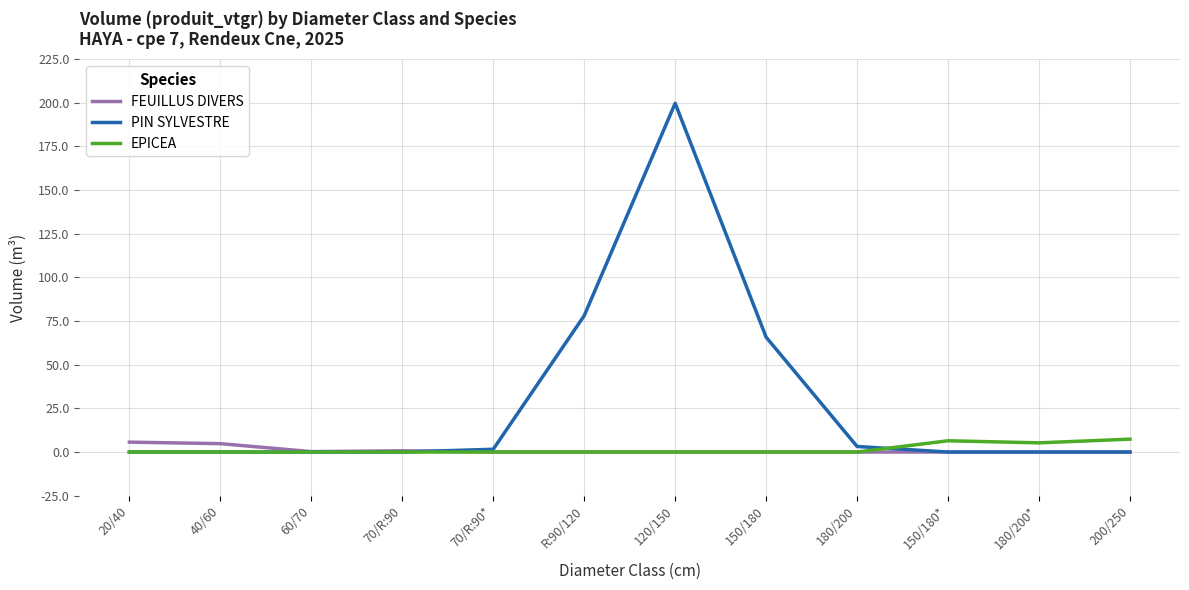

What position from the right is R:90/120?

7